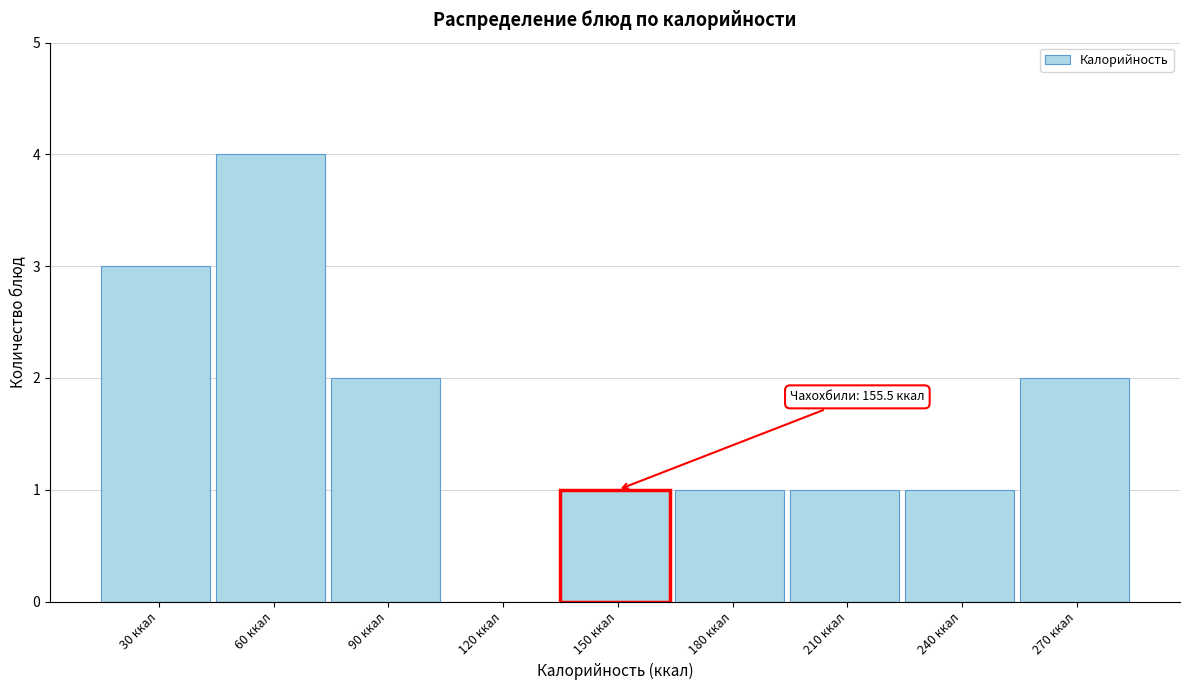

Reading left to right, extract all data points from this chart.

30 ккал=3	60 ккал=4	90 ккал=2	120 ккал=0	150 ккал=1	180 ккал=1	210 ккал=1	240 ккал=1	270 ккал=2